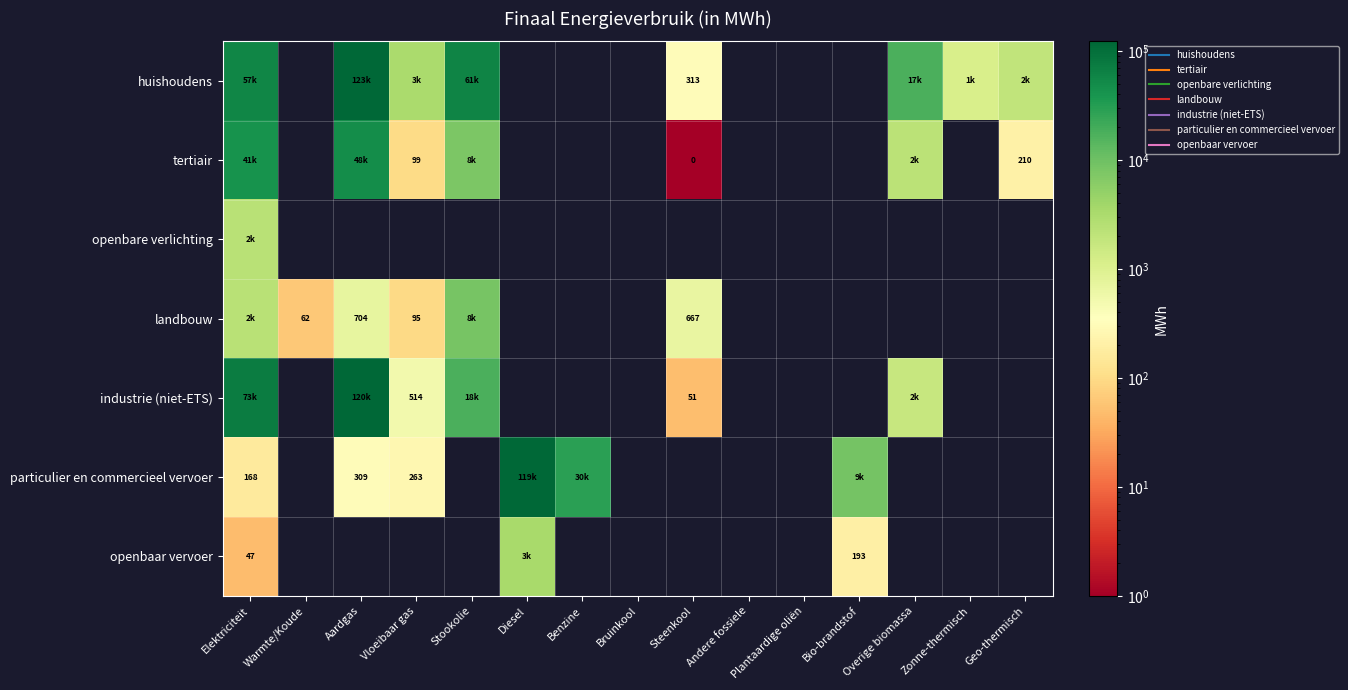

What is the difference between the maximum and minimum values in the huishoudens series?

122457.6